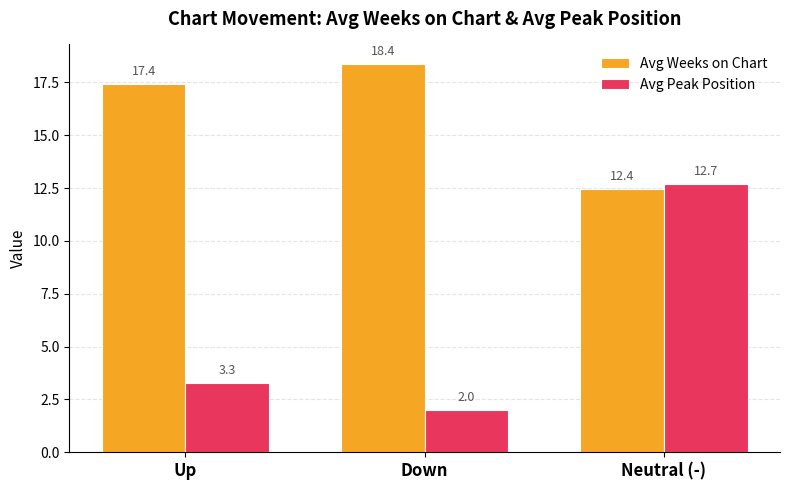

At which label does Avg Weeks on Chart first exceed 17?

Up